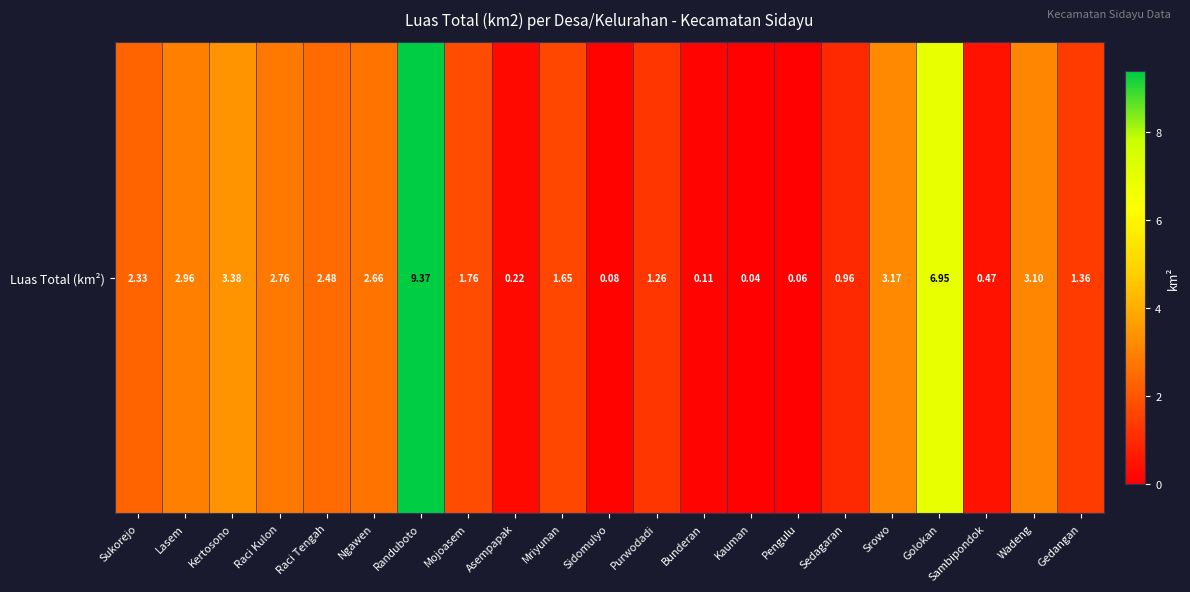

Which category has the highest value across all series?

Randuboto